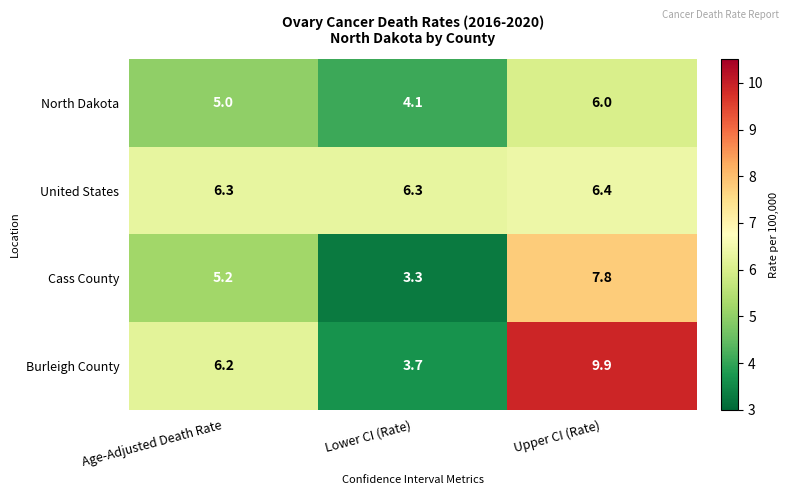

Where does the Cass County series first go above 5?

Age-Adjusted Death Rate